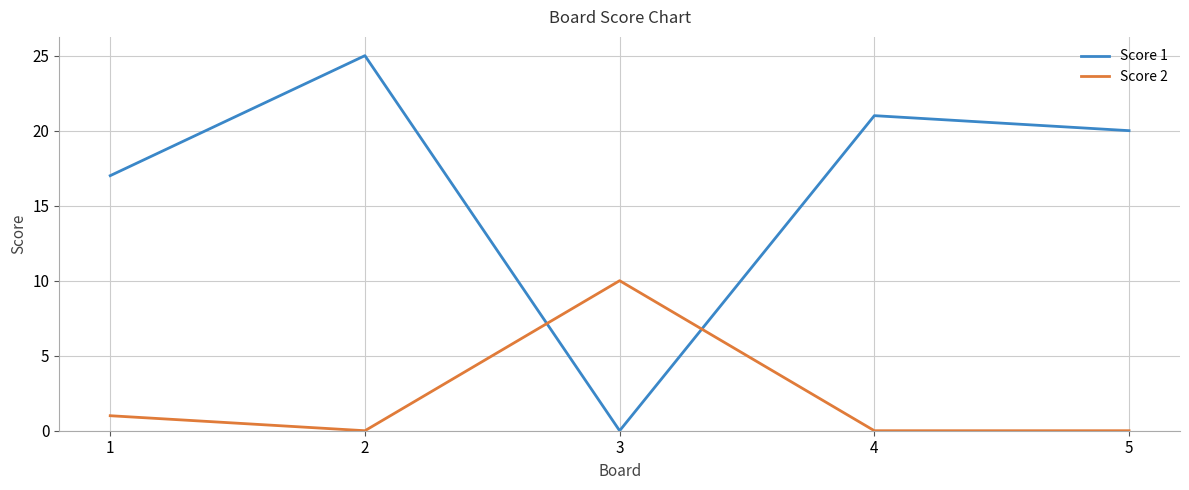

At 5, list the series in order from largest to smallest.

Score 1, Score 2